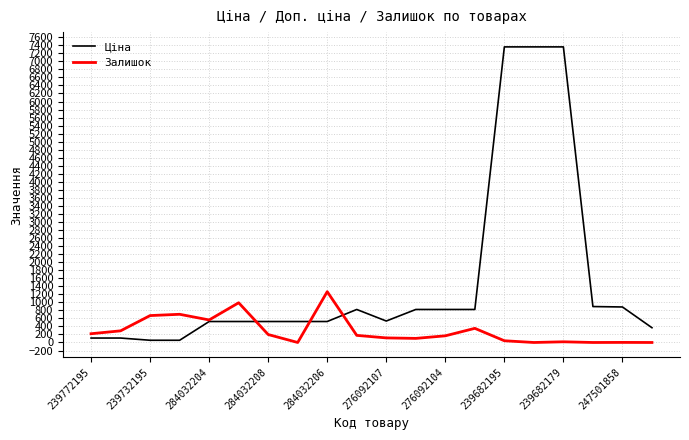

Which series has the largest total across all categories?

Ціна